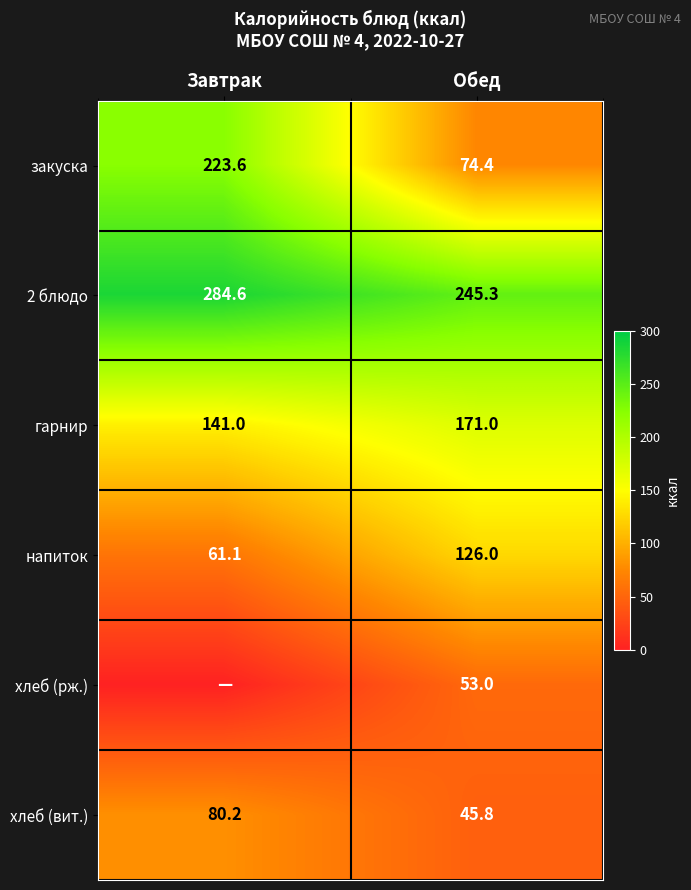

Where does the хлеб (вит.) series first go above 80?

Завтрак